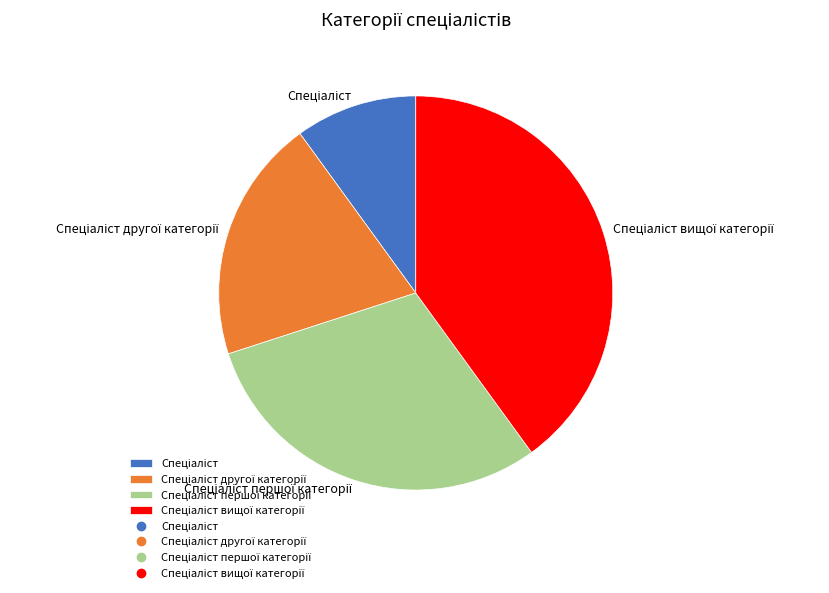

Is there a majority slice in this chart?

No